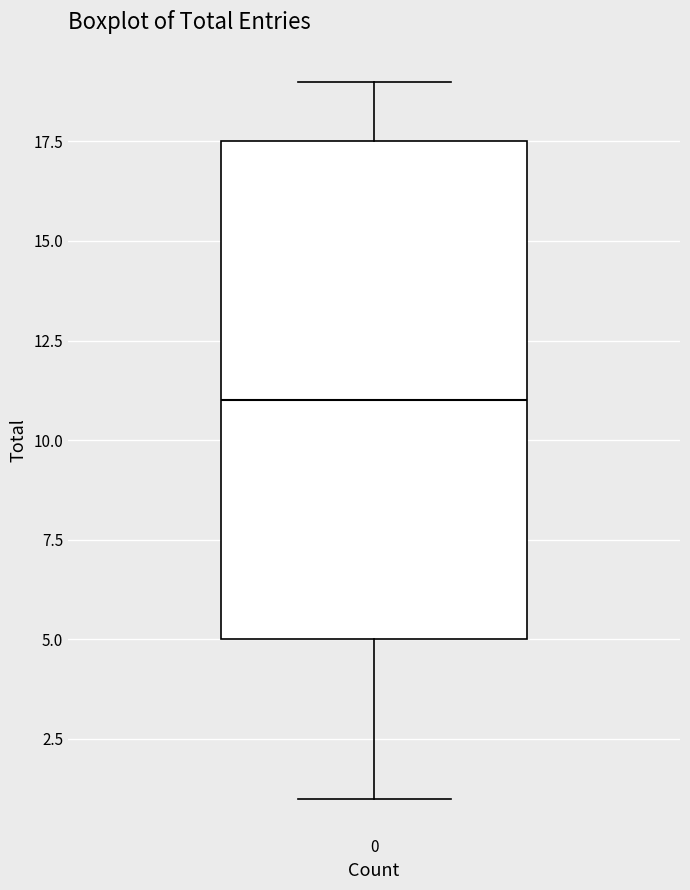

Where is the lower edge of the box at x = 0 on the y-axis? The values are not printed on the chart, so give them approximately, as read against the axis.

5.0